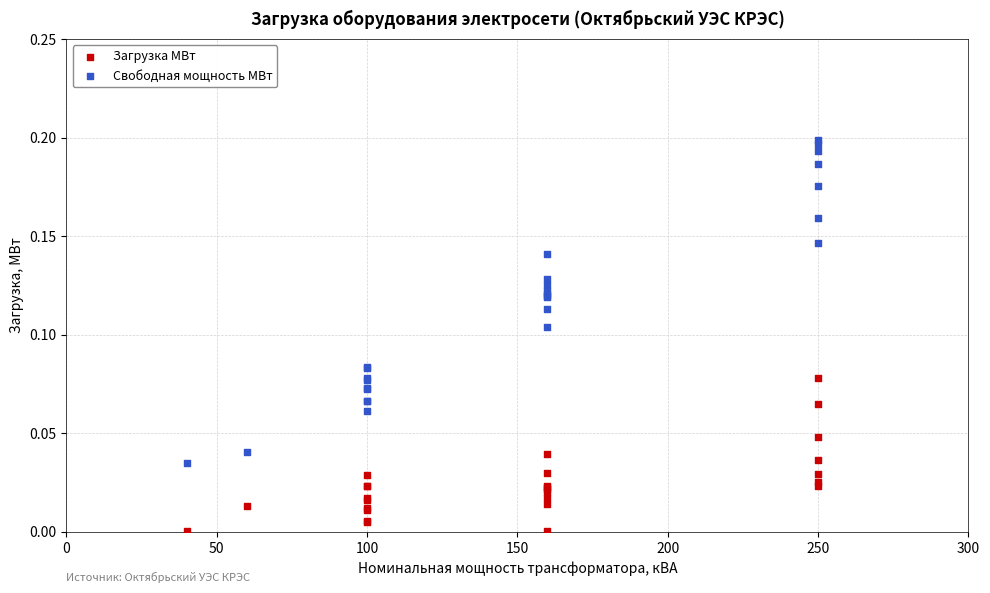

Which series contains the lowest Y value?

Загрузка МВт